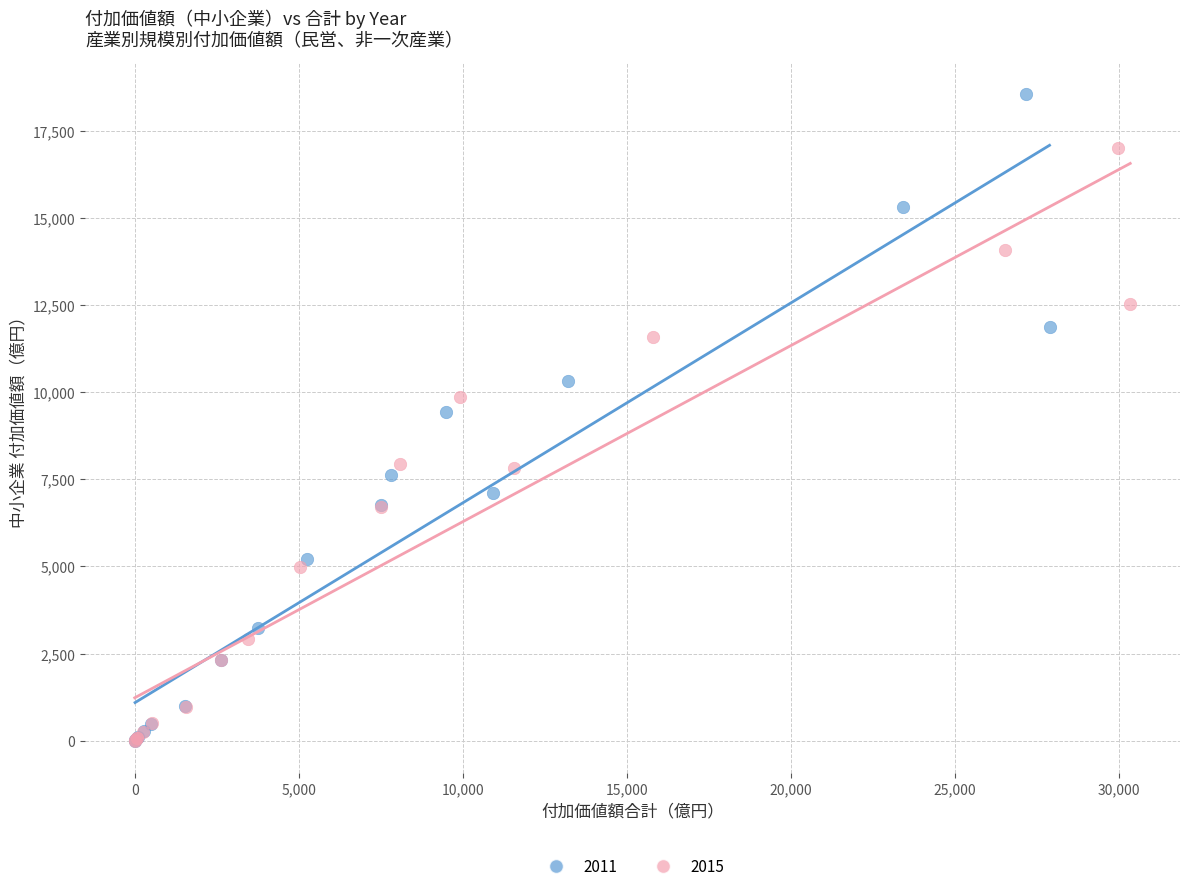

Which series has the widest spread of Y values?

2011